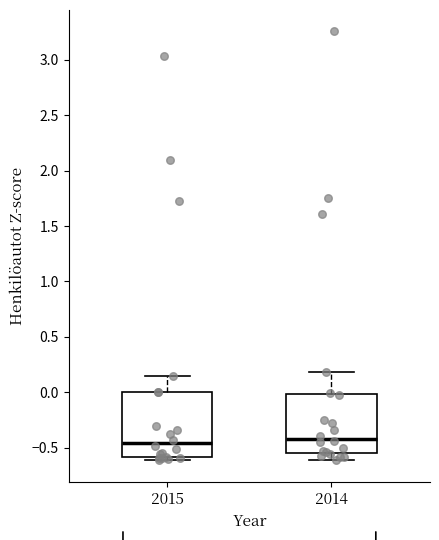

Where is the upper edge of the box at x = 2014 on the y-axis? The values are not printed on the chart, so give them approximately, as read against the axis.

0.00